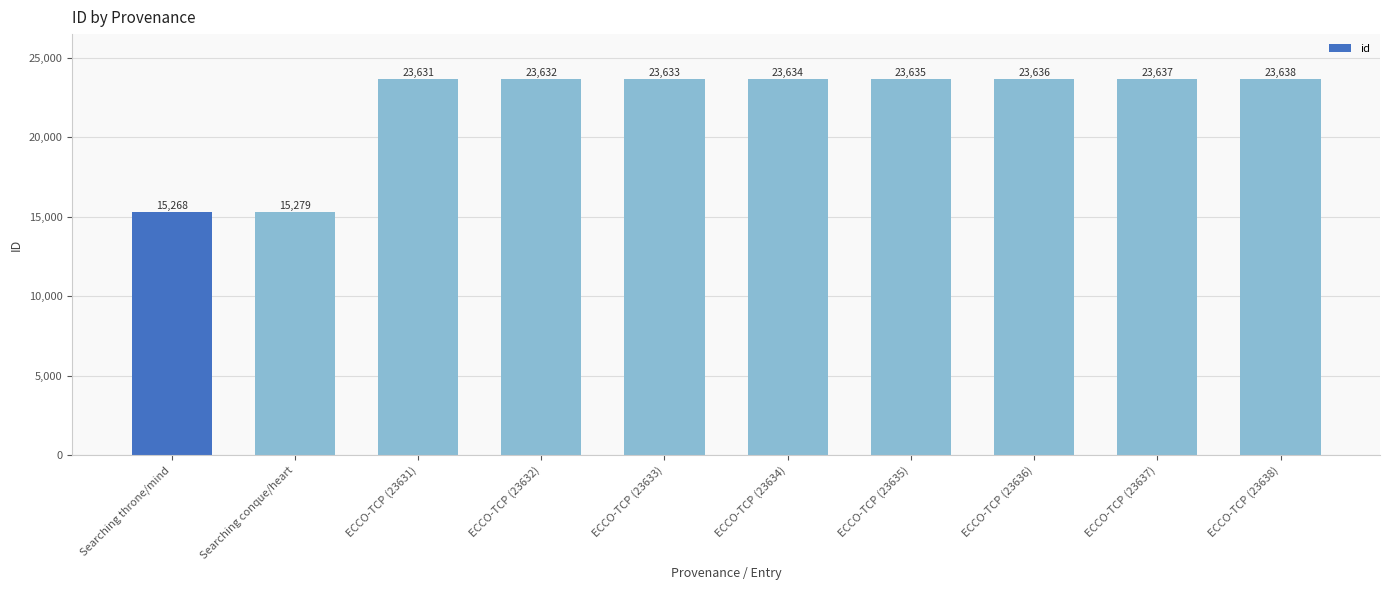

List the labels in order of value, smallest first.

Searching throne/mind, Searching conque/heart, ECCO-TCP (23631), ECCO-TCP (23632), ECCO-TCP (23633), ECCO-TCP (23634), ECCO-TCP (23635), ECCO-TCP (23636), ECCO-TCP (23637), ECCO-TCP (23638)